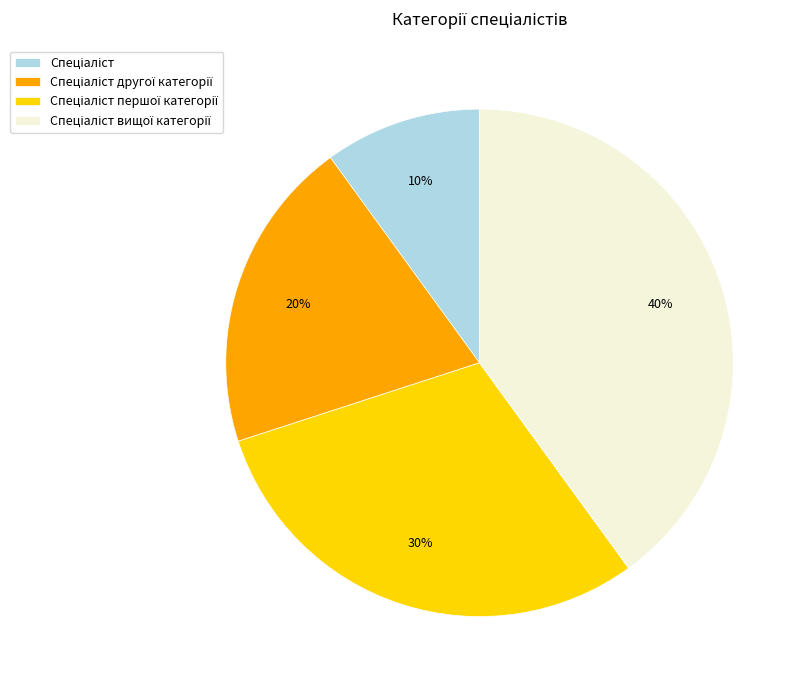

Is there any slice that represents more than half of the pie?

No